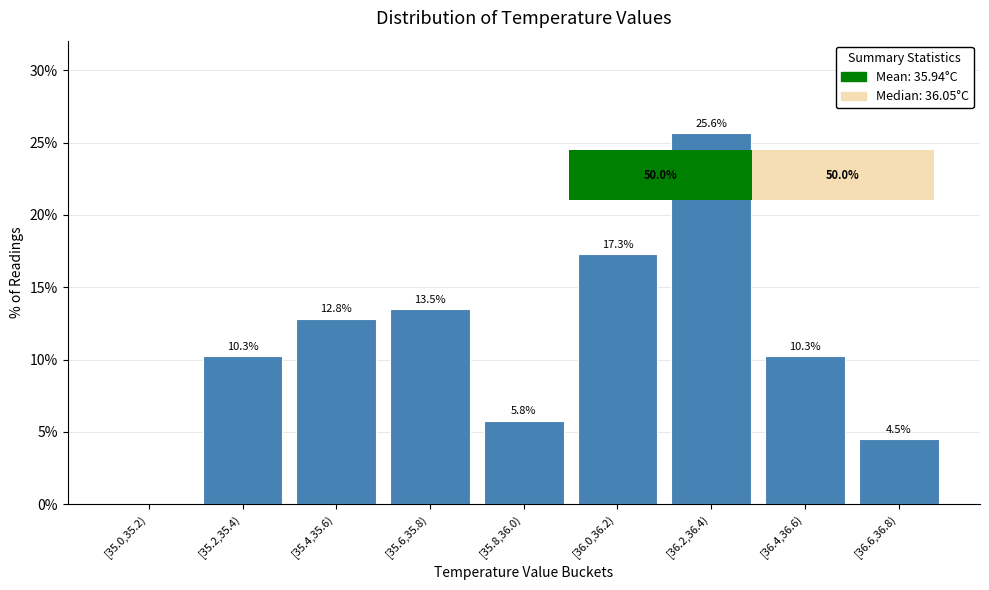

Reading left to right, transcribe all the data shown in this chart.

[35.0,35.2)=0.0	[35.2,35.4)=10.3	[35.4,35.6)=12.8	[35.6,35.8)=13.5	[35.8,36.0)=5.8	[36.0,36.2)=17.3	[36.2,36.4)=25.6	[36.4,36.6)=10.3	[36.6,36.8)=4.5